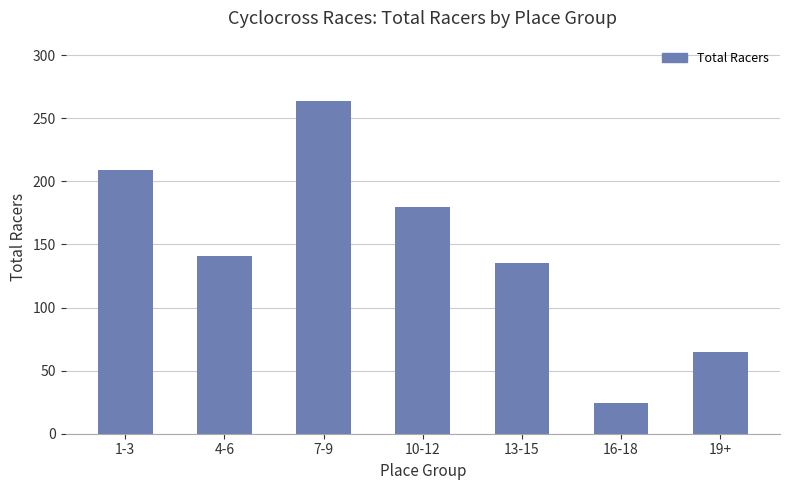

Which label corresponds to the smallest value in the chart?

16-18